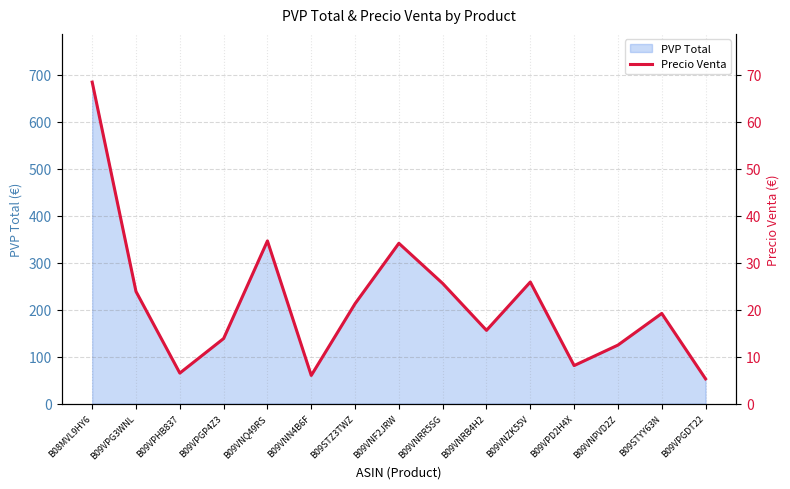

What is the minimum value for PVP Total?

52.7